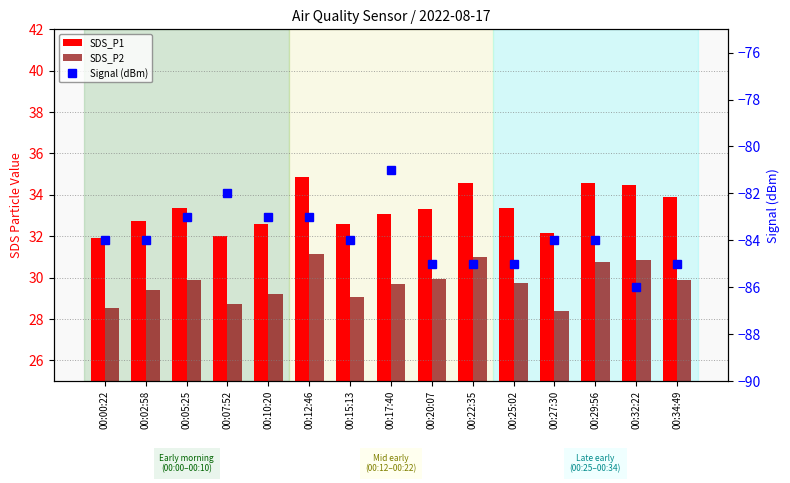

What are all the series names shown in the legend?

SDS_P1, SDS_P2, Signal (dBm)